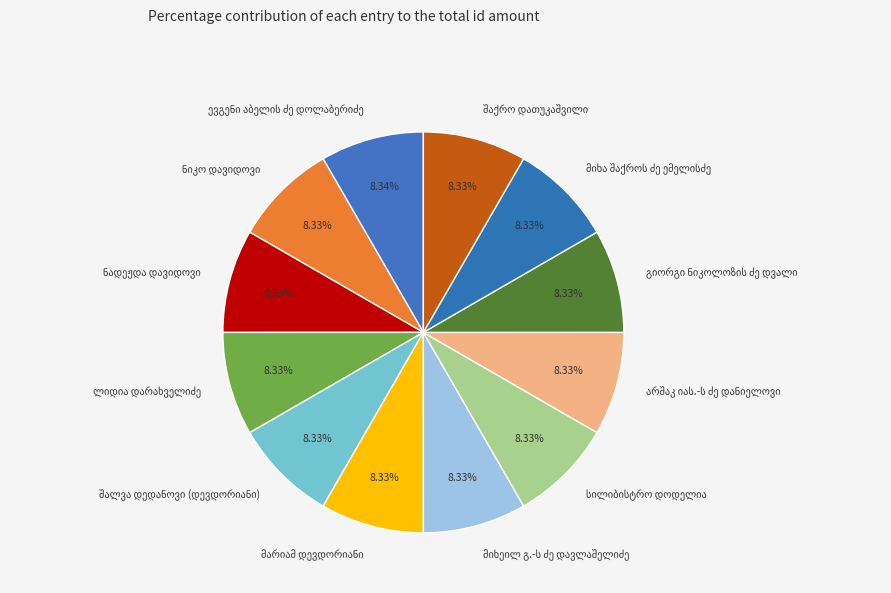

Is there any slice that represents more than half of the pie?

No